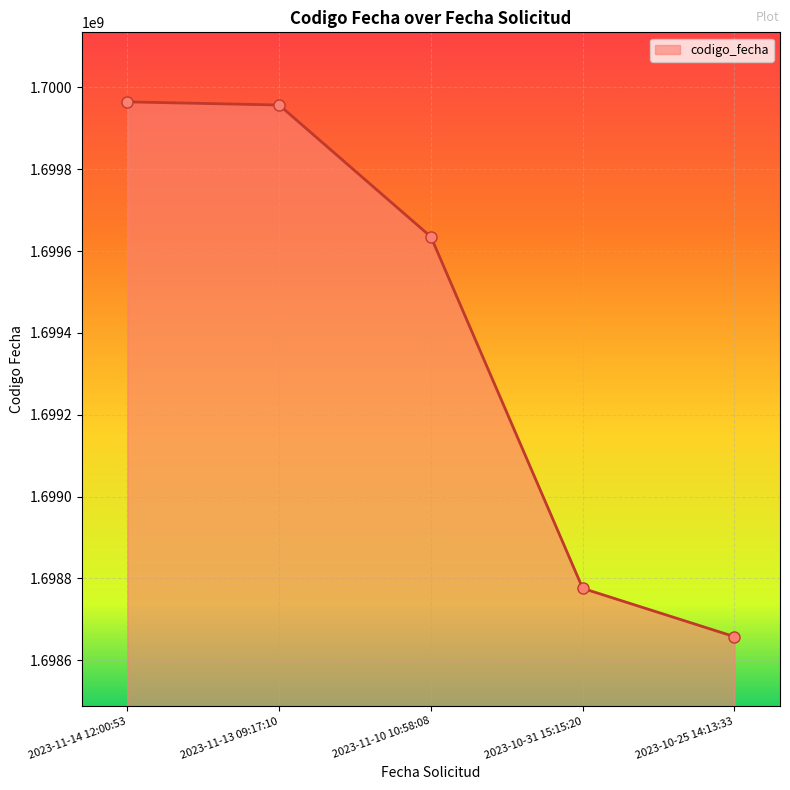

Approximately how many times larger is the value at 2023-11-10 10:58:08 compared to 2023-10-25 14:13:33?

1.0